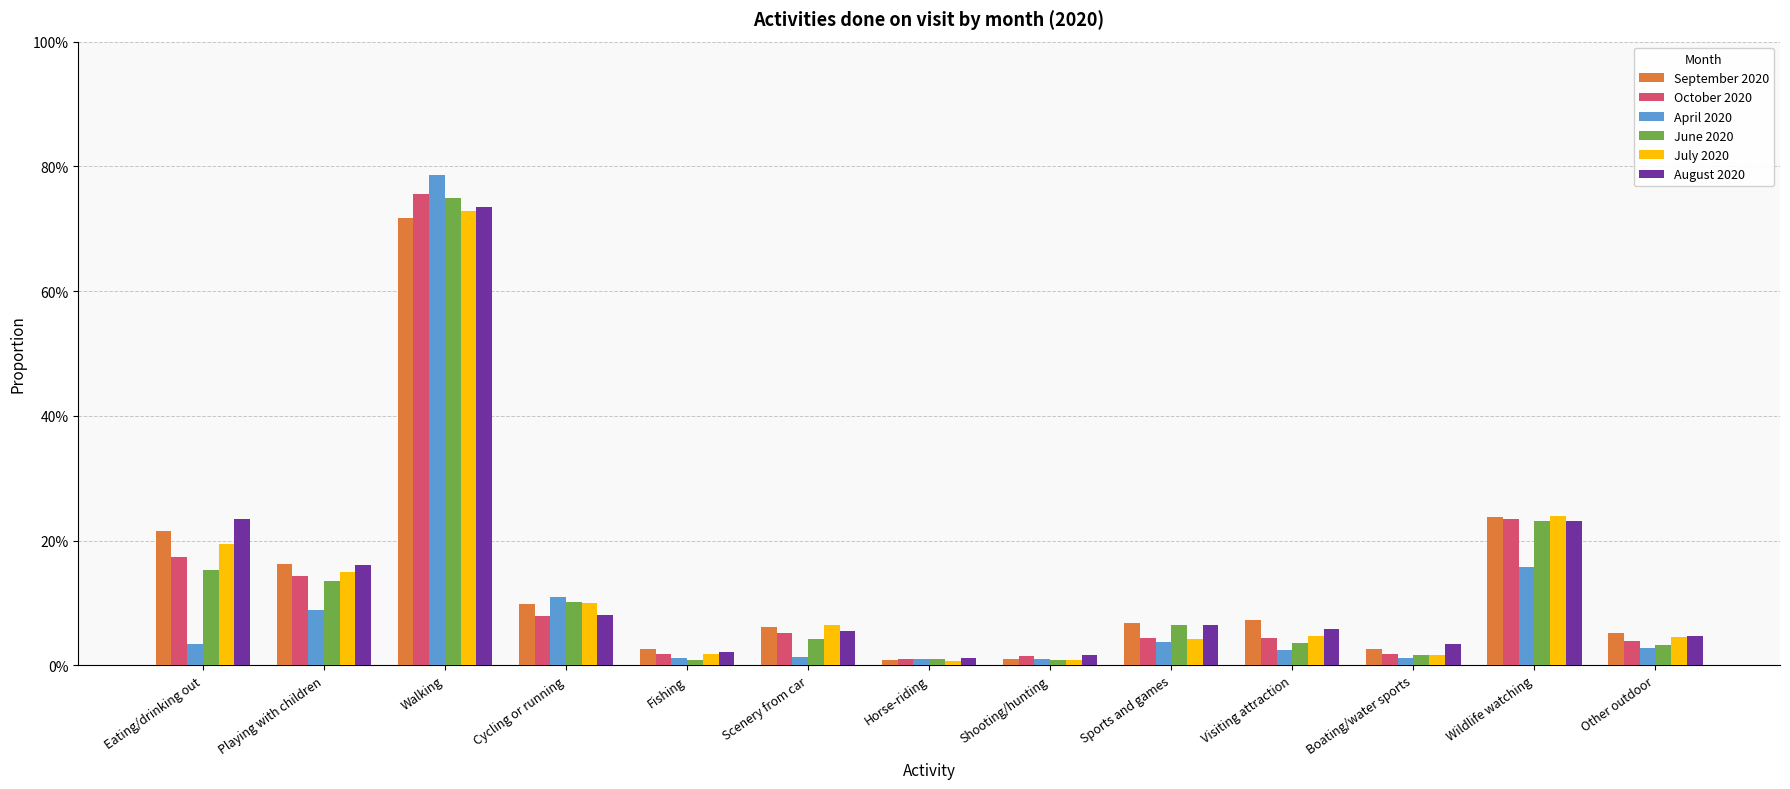

Which category has the lowest value in the April 2020 series?

Horse-riding